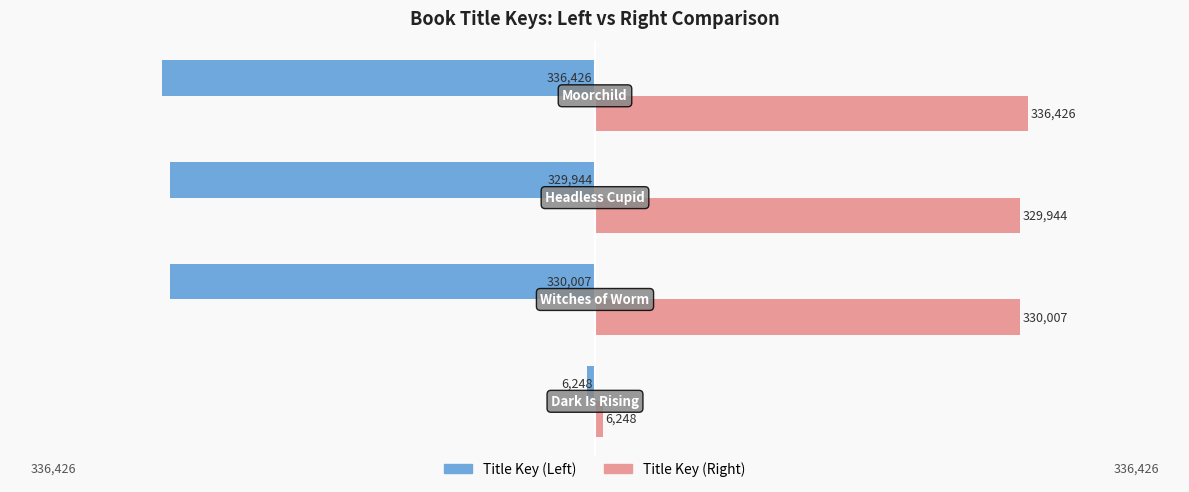

Which series has the largest total across all categories?

Title Key (Right)